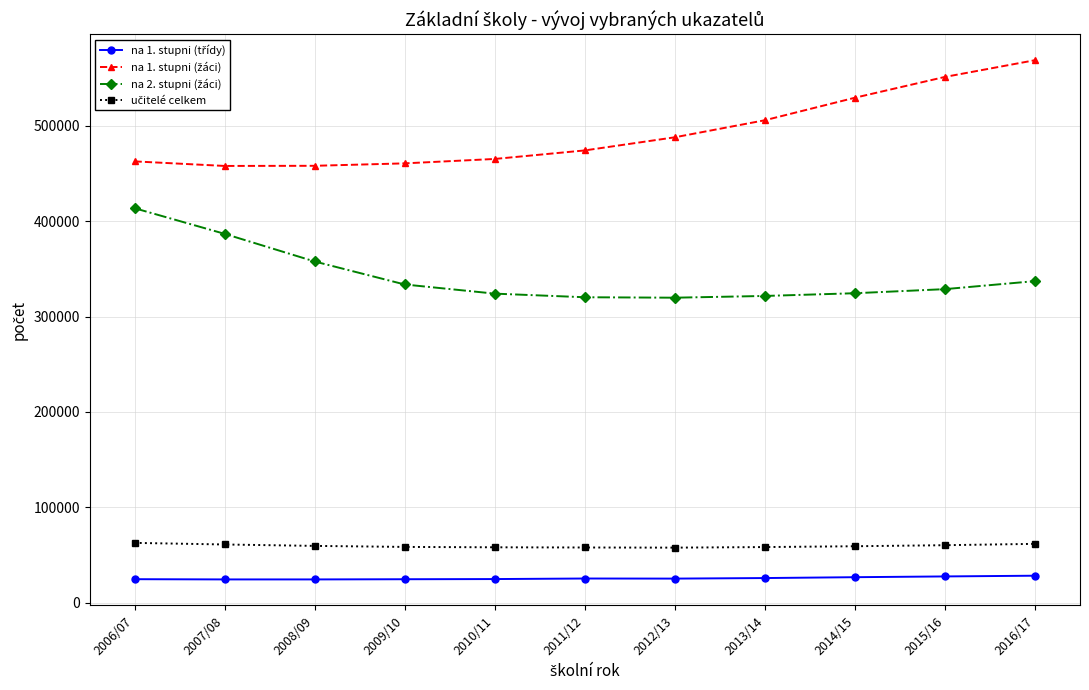

At which category does the chart reach its peak across all series?

2016/17